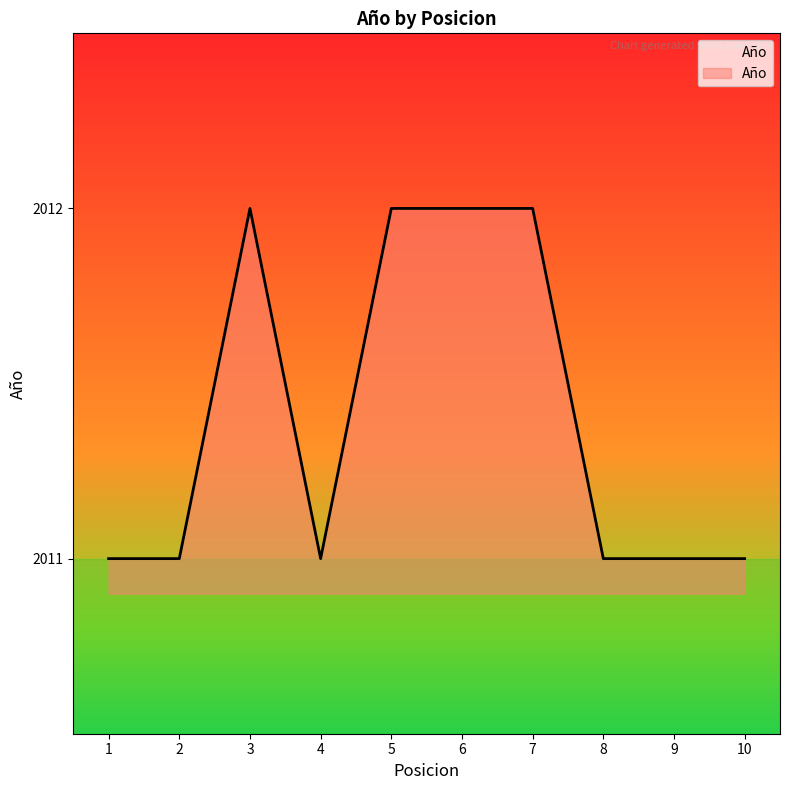

What is the minimum value shown in the chart?

2011